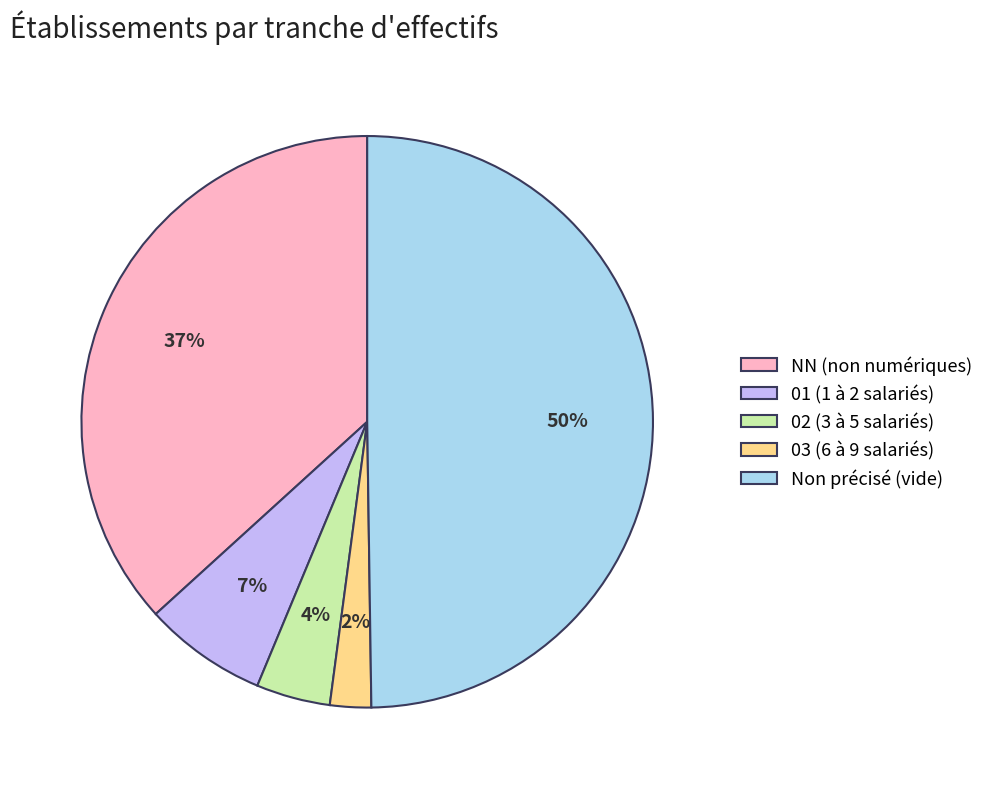

Count the number of slices in the pie.

5